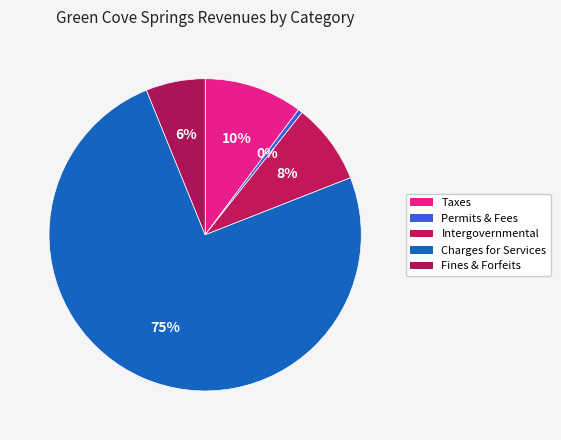

How many segments does this pie chart have?

5